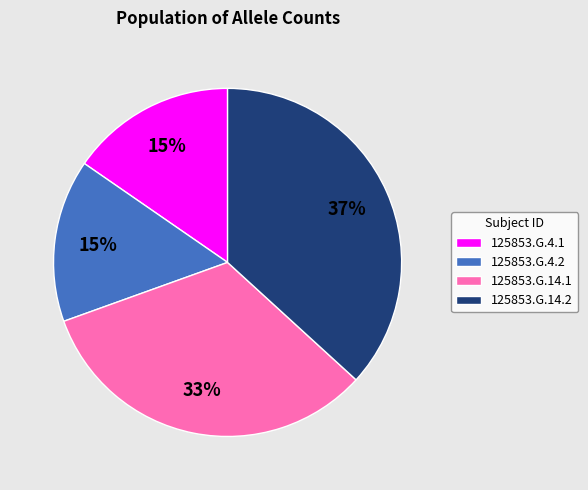

Is it true that 125853.G.14.1 is 43% of the pie?

False